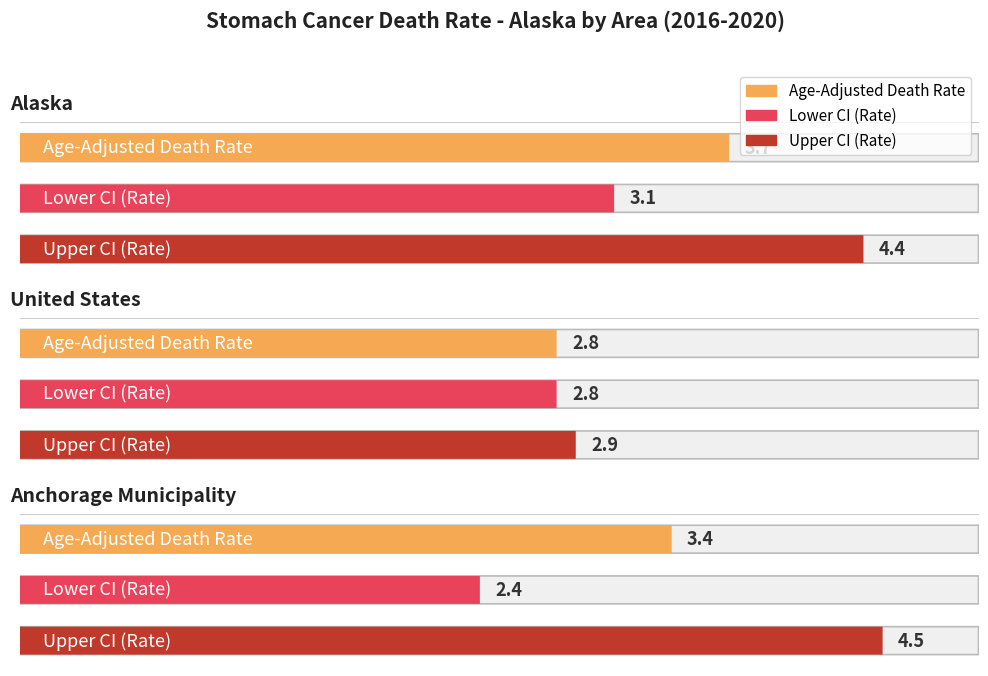

Does the chart contain any negative values?

No